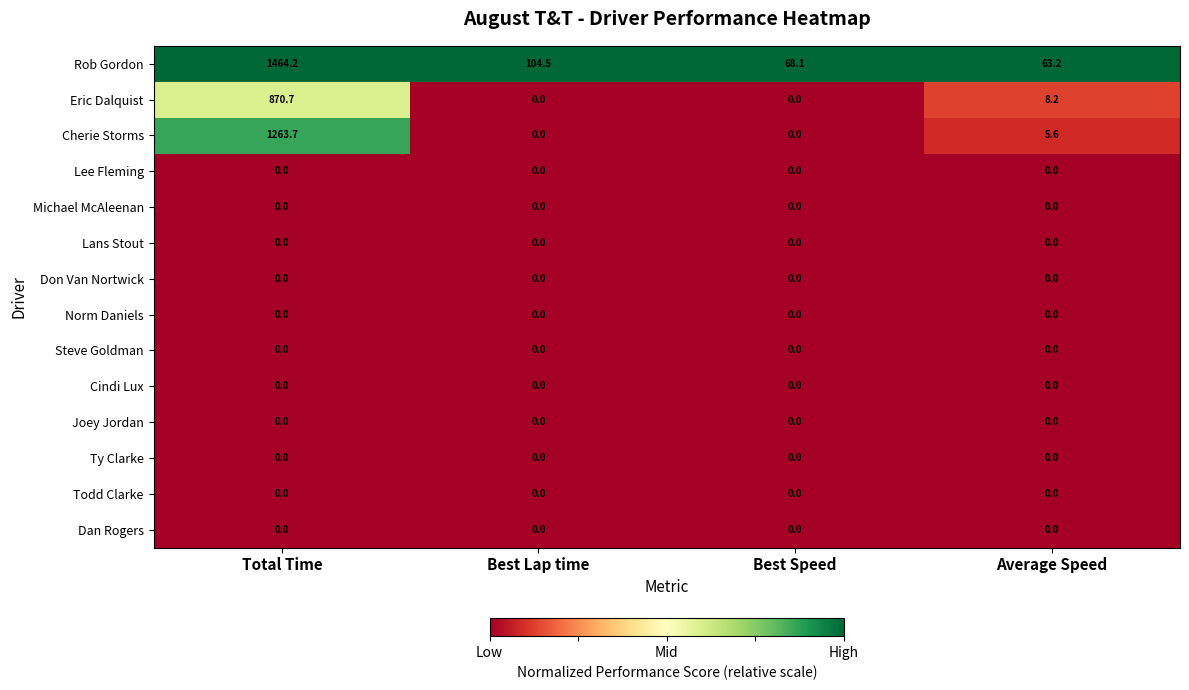

What is the total value across all series at Average Speed?

77.0